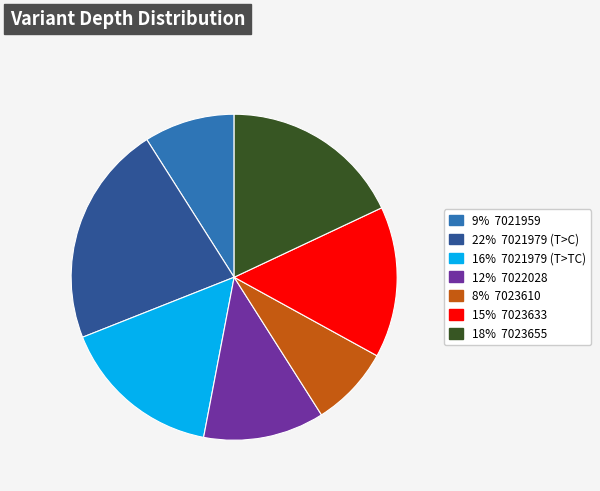

Which category has the smallest portion of the pie?

8% 7023610